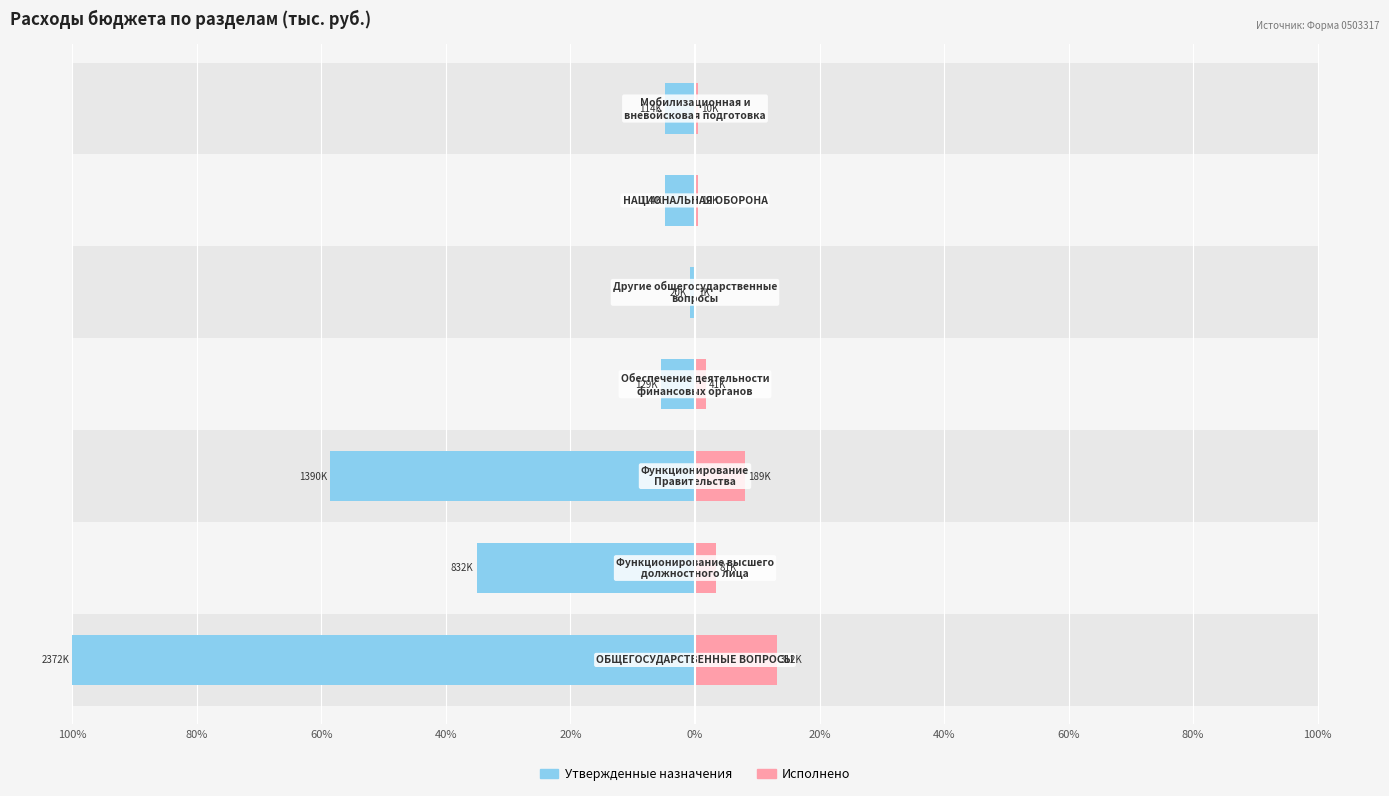

What is the spread (max minus min) of values at 40%?

7.2